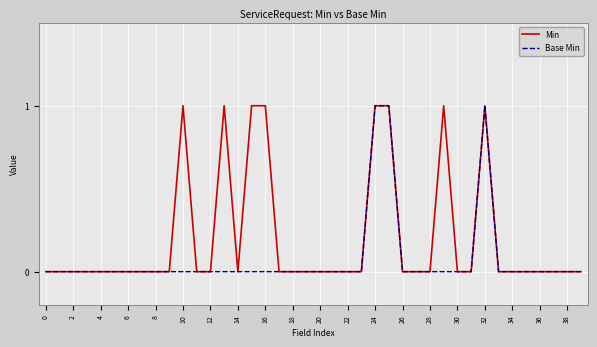

Count the Base Min values in the range 0 to 1.

40